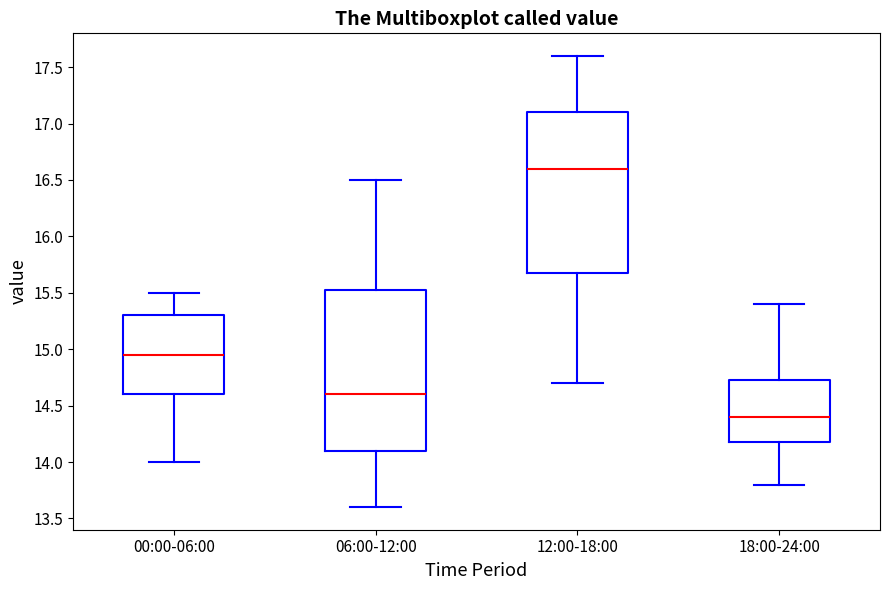

Where is the upper edge of the box for 00:00-06:00 on the y-axis? The values are not printed on the chart, so give them approximately, as read against the axis.

15.30